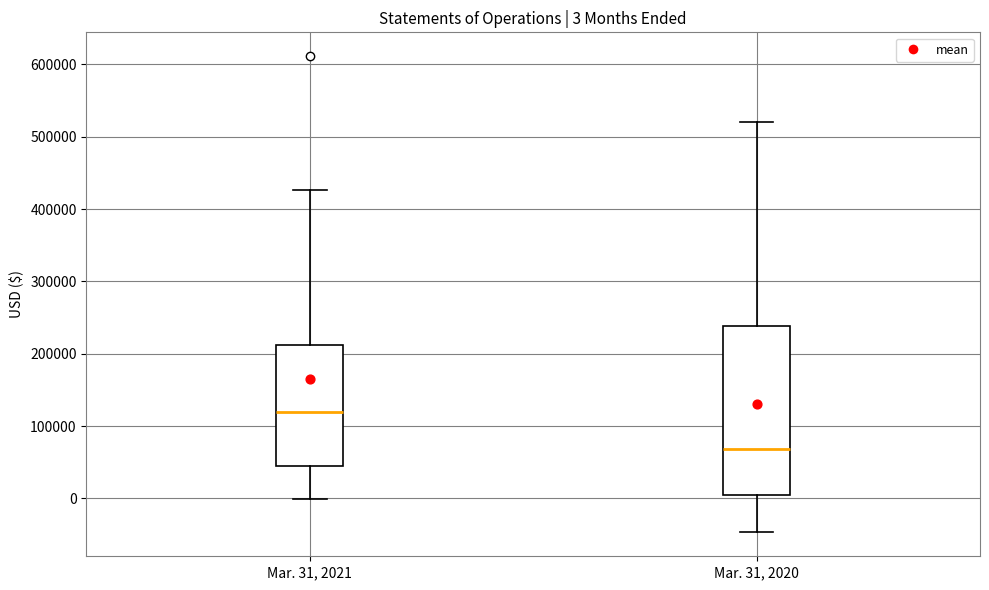

Which box's median line is the highest?

Mar. 31, 2021